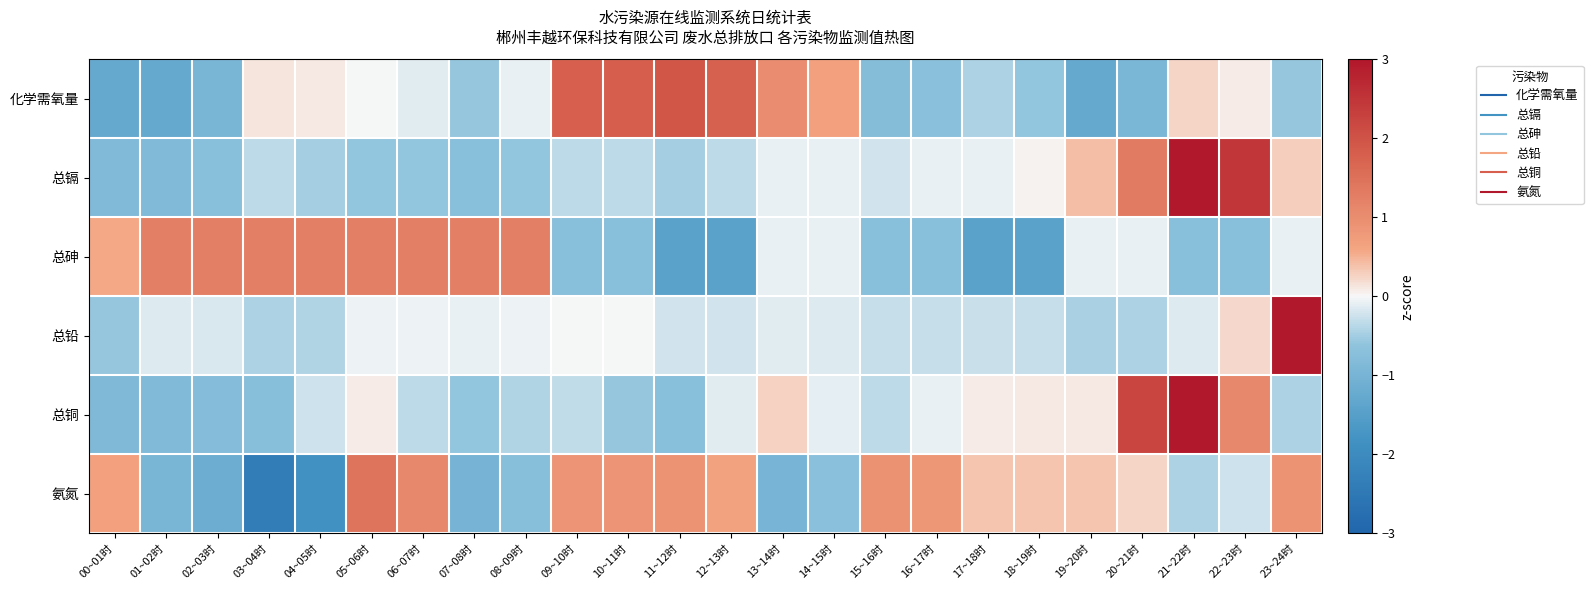

Reading right to left, extract all data points from this chart.

化学需氧量: 23~24时=-0.6	22~23时=0.1	21~22时=0.2	20~21时=-1.0	19~20时=-1.3	18~19时=-0.6	17~18时=-0.4	16~17时=-0.7	15~16时=-0.8	14~15时=0.7	13~14时=1.0	12~13时=1.8	11~12时=2.0	10~11时=1.8	09~10时=1.8	08~09时=-0.1	07~08时=-0.6	06~07时=-0.1	05~06时=-0.0	04~05时=0.1	03~04时=0.1	02~03时=-1.0	01~02时=-1.2	00~01时=-1.3
总镉: 23~24时=0.3	22~23时=2.5	21~22时=3.4	20~21时=1.3	19~20时=0.4	18~19时=0.0	17~18时=-0.1	16~17时=-0.1	15~16时=-0.2	14~15时=-0.1	13~14时=-0.1	12~13时=-0.3	11~12时=-0.5	10~11时=-0.3	09~10时=-0.3	08~09时=-0.6	07~08时=-0.7	06~07时=-0.6	05~06时=-0.6	04~05时=-0.5	03~04时=-0.3	02~03时=-0.7	01~02时=-0.9	00~01时=-0.9
总砷: 23~24时=-0.1	22~23时=-0.7	21~22时=-0.7	20~21时=-0.1	19~20时=-0.1	18~19时=-1.4	17~18时=-1.4	16~17时=-0.7	15~16时=-0.7	14~15时=-0.1	13~14时=-0.1	12~13时=-1.4	11~12时=-1.4	10~11时=-0.7	09~10时=-0.7	08~09时=1.2	07~08时=1.2	06~07时=1.2	05~06时=1.2	04~05时=1.2	03~04时=1.2	02~03时=1.2	01~02时=1.2	00~01时=0.6
总铅: 23~24时=4.7	22~23时=0.2	21~22时=-0.1	20~21时=-0.4	19~20时=-0.5	18~19时=-0.3	17~18时=-0.3	16~17时=-0.3	15~16时=-0.3	14~15时=-0.1	13~14时=-0.1	12~13时=-0.2	11~12时=-0.2	10~11时=-0.0	09~10时=-0.0	08~09时=-0.1	07~08时=-0.1	06~07时=-0.1	05~06时=-0.1	04~05时=-0.4	03~04时=-0.4	02~03时=-0.2	01~02时=-0.2	00~01时=-0.6
总铜: 23~24时=-0.4	22~23时=1.1	21~22时=3.6	20~21时=2.2	19~20时=0.1	18~19时=0.1	17~18时=0.1	16~17时=-0.1	15~16时=-0.3	14~15时=-0.1	13~14时=0.3	12~13时=-0.1	11~12时=-0.7	10~11时=-0.6	09~10时=-0.3	08~09时=-0.4	07~08时=-0.6	06~07时=-0.3	05~06时=0.1	04~05时=-0.2	03~04时=-0.8	02~03时=-0.8	01~02时=-0.8	00~01时=-0.9
氨氮: 23~24时=0.9	22~23时=-0.3	21~22时=-0.4	20~21时=0.3	19~20时=0.4	18~19时=0.4	17~18时=0.4	16~17时=0.8	15~16时=0.9	14~15时=-0.7	13~14时=-1.0	12~13时=0.6	11~12时=0.9	10~11时=0.9	09~10时=0.9	08~09时=-0.8	07~08时=-1.0	06~07时=1.1	05~06时=1.4	04~05时=-1.8	03~04时=-2.4	02~03时=-1.2	01~02时=-1.0	00~01时=0.7